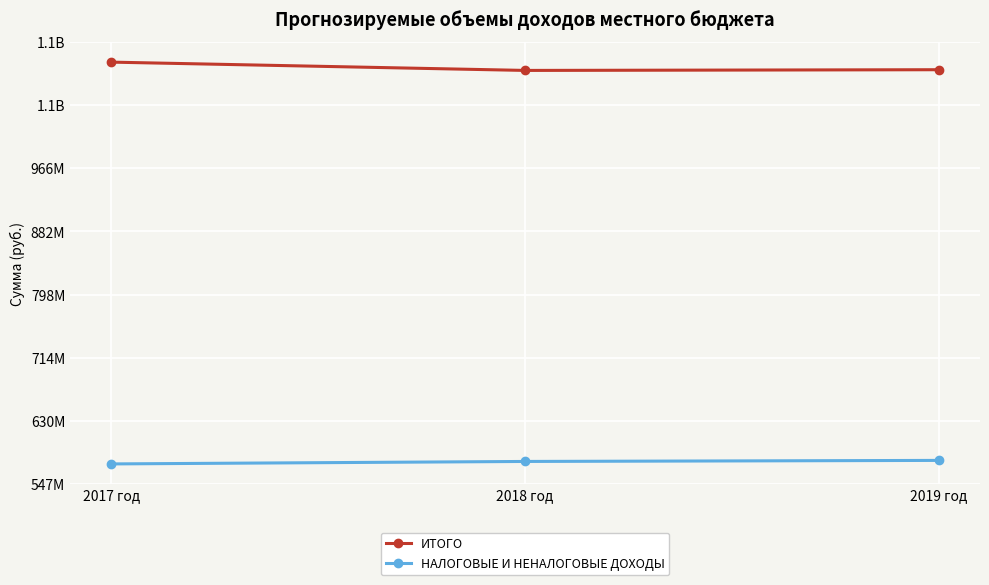

Reading left to right, list all the values displayed in this chart.

ИТОГО: 1107396667	1096370467	1097313767
НАЛОГОВЫЕ И НЕНАЛОГОВЫЕ ДОХОДЫ: 573237767	576530167	577920367